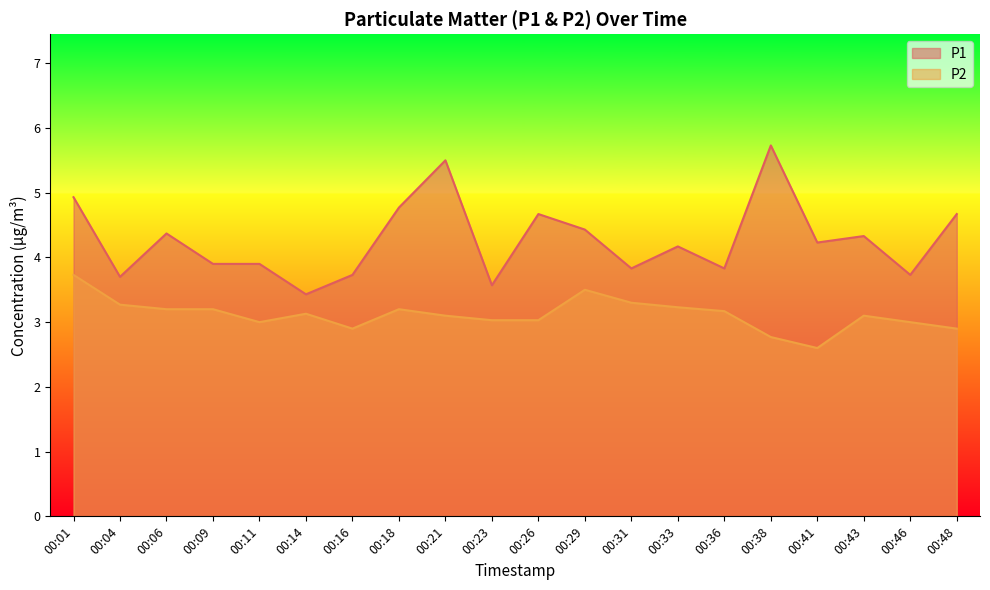

What is the value of the P2 point at the 11th from the left?

3.0